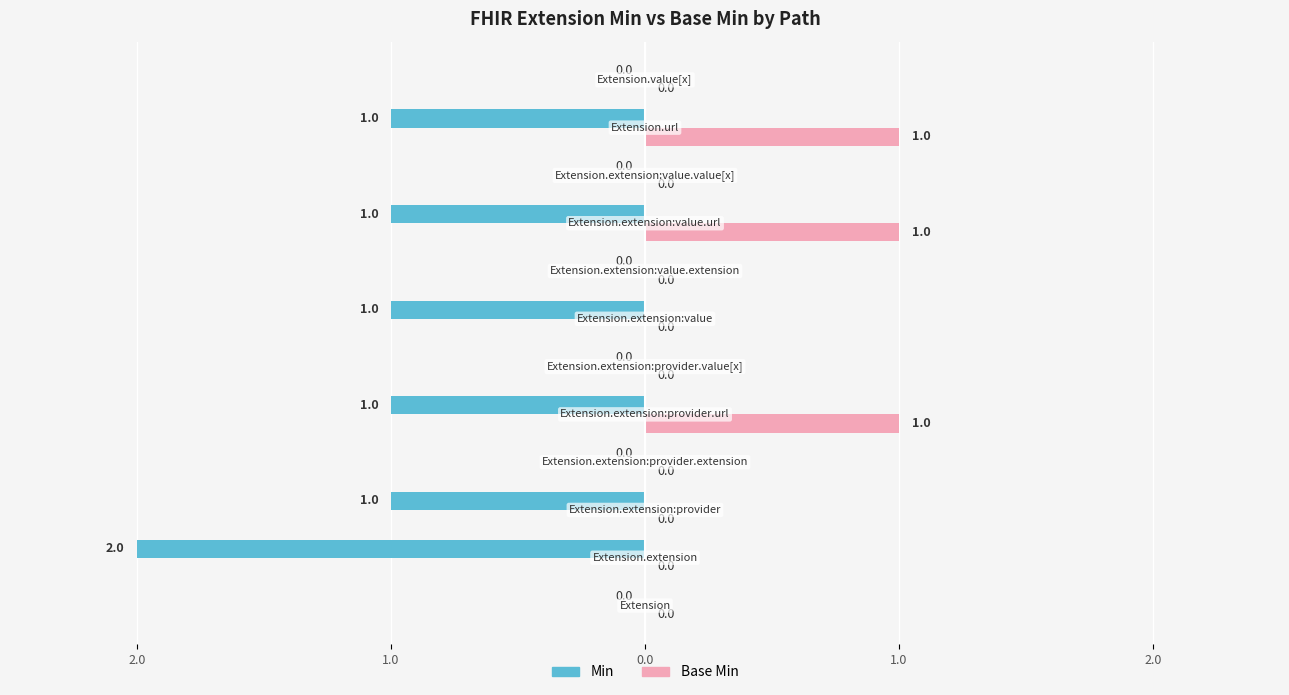

What is the average value of the Min series?

-1